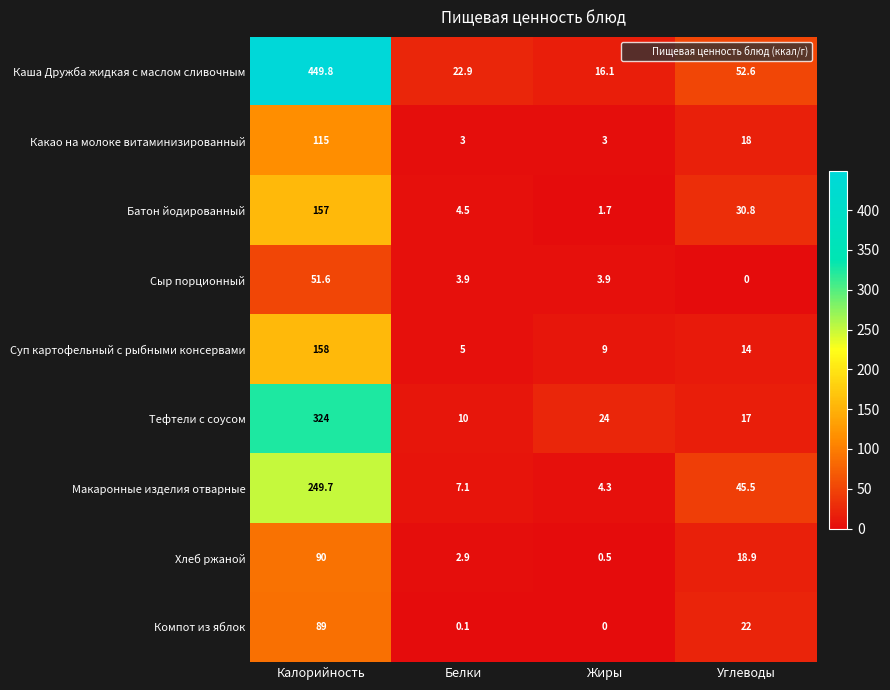

What is the minimum value for Суп картофельный с рыбными консервами?

5.0